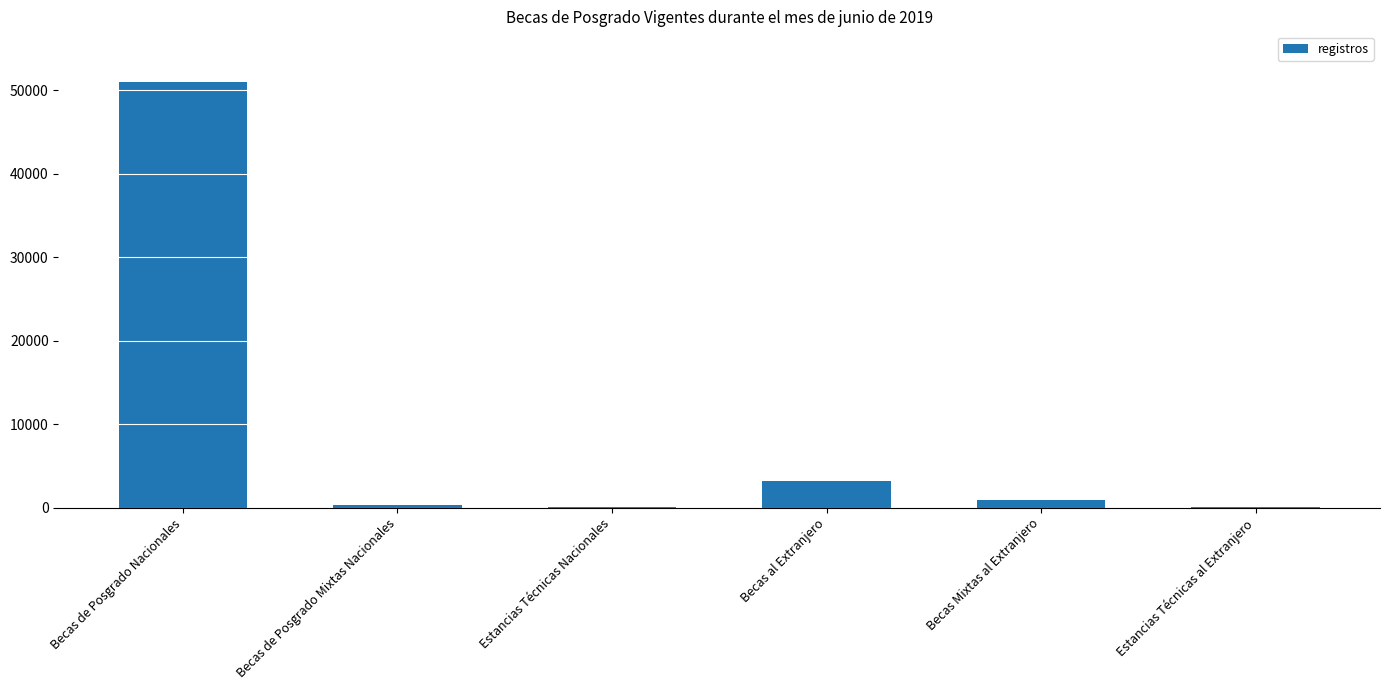

What is the sum of the values at Becas de Posgrado Nacionales and Becas de Posgrado Mixtas Nacionales?

51289